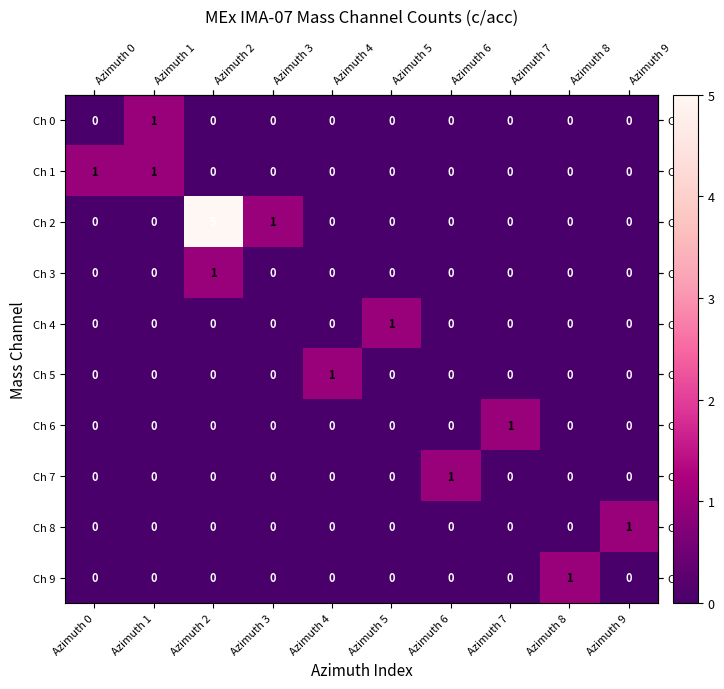

The value of Ch 2 at Azimuth 4 is -3. True or false?

False